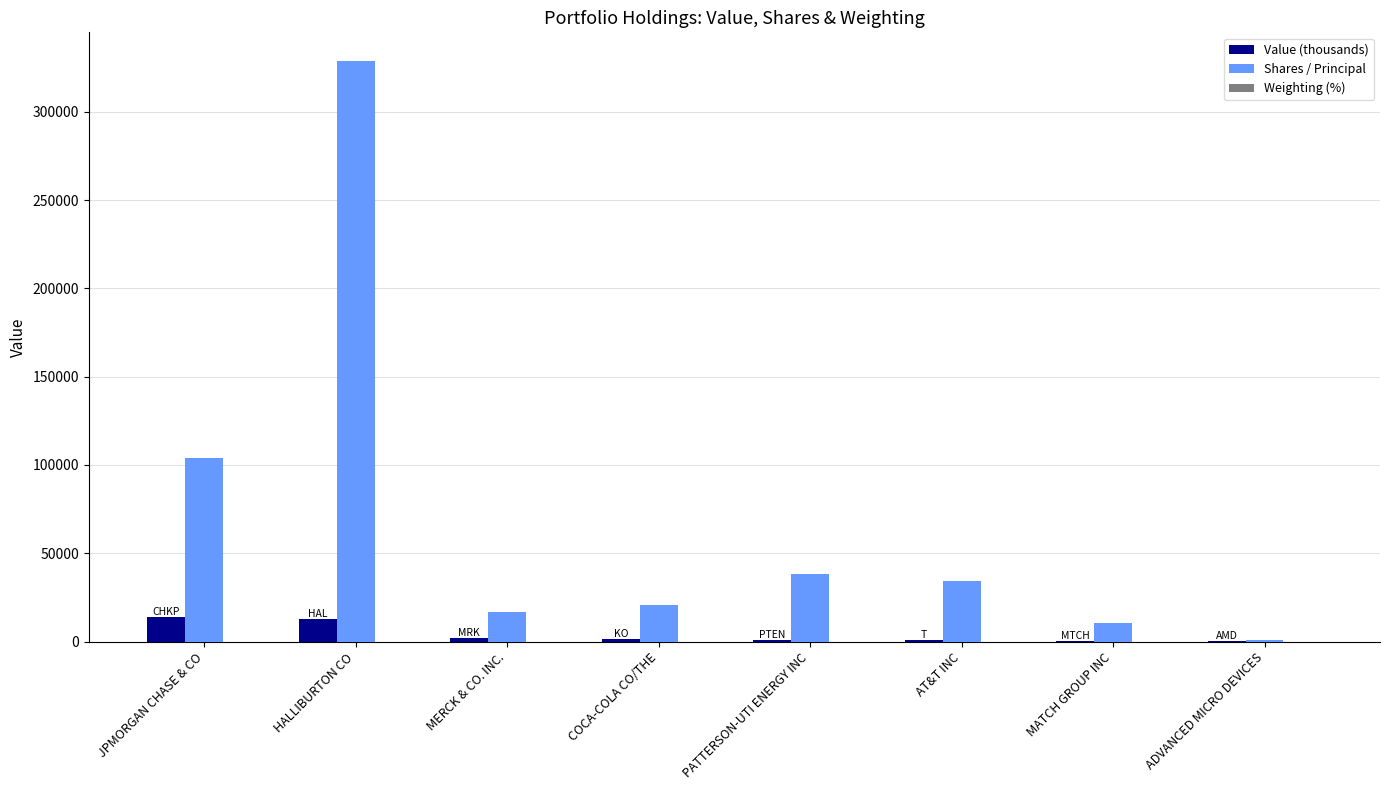

True or false: Value (thousands) has a value of 12929.0 at HALLIBURTON CO.

True